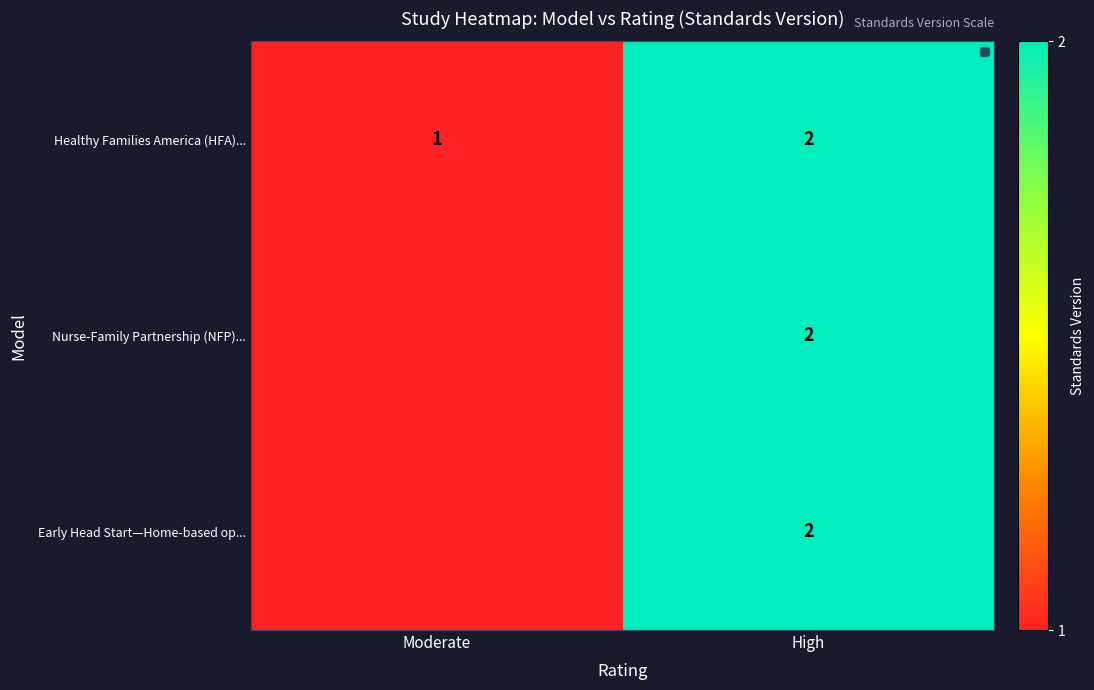

What is the sum of the Healthy Families America (HFA)... values at Moderate and High?

3